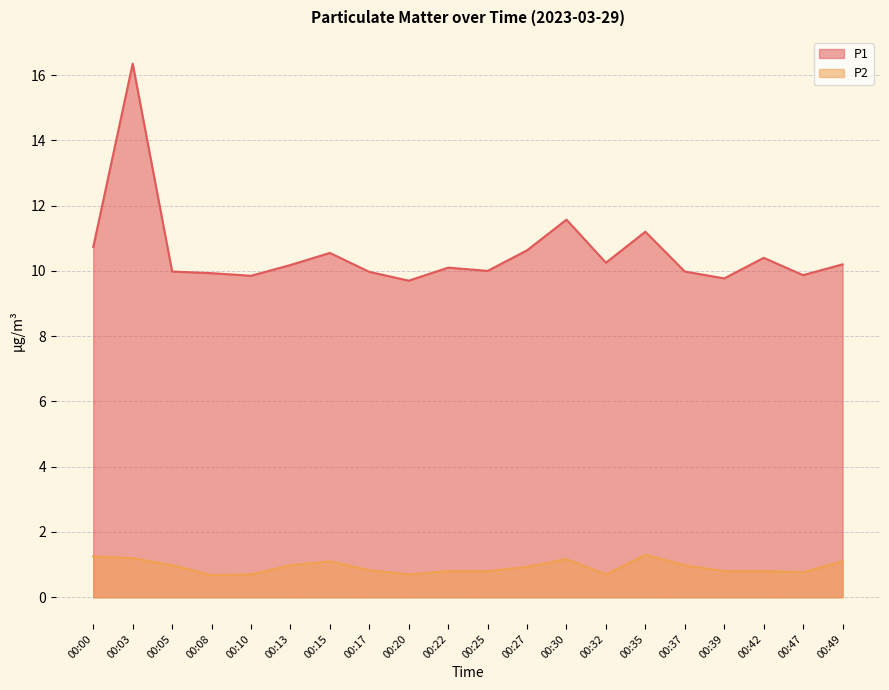

What is the difference between the highest and lowest values at 00:10?

9.2